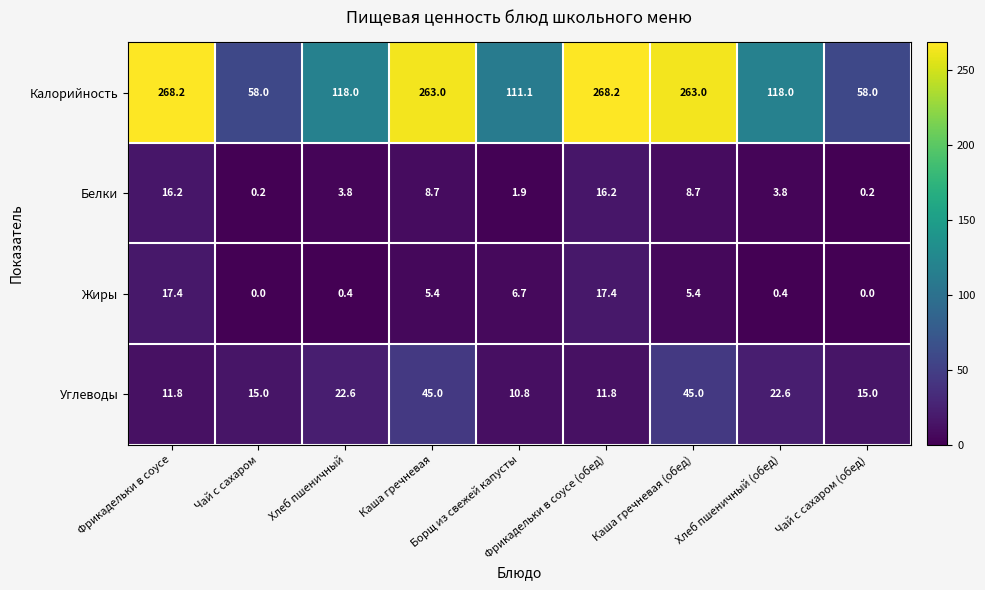

What is the average value of the Белки series?

6.6